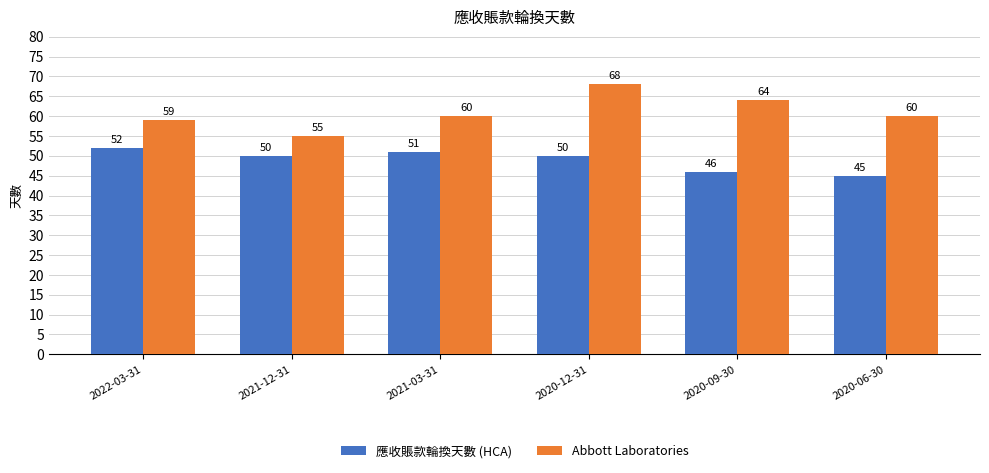

Which label corresponds to the smallest value in the chart?

2020-06-30